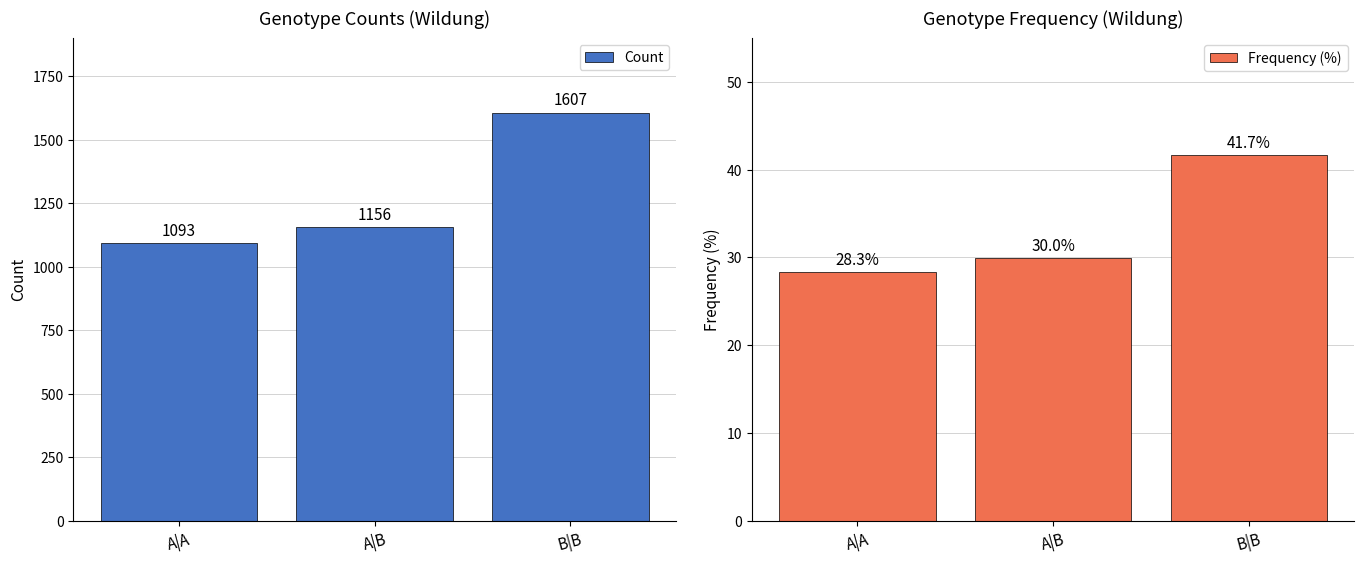

What is the sum of all Count values?

3856